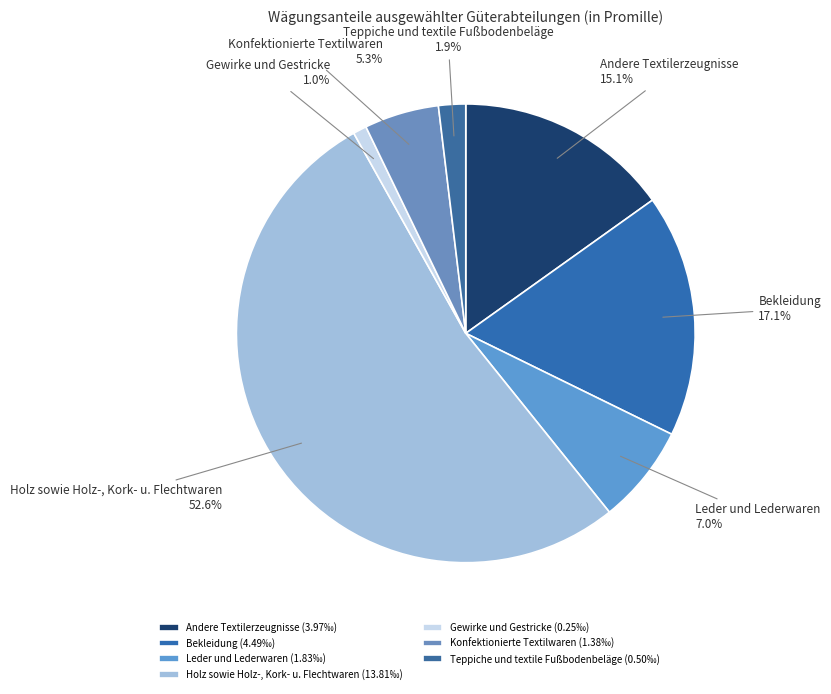

Which slice is the smallest?

Gewirke und Gestricke